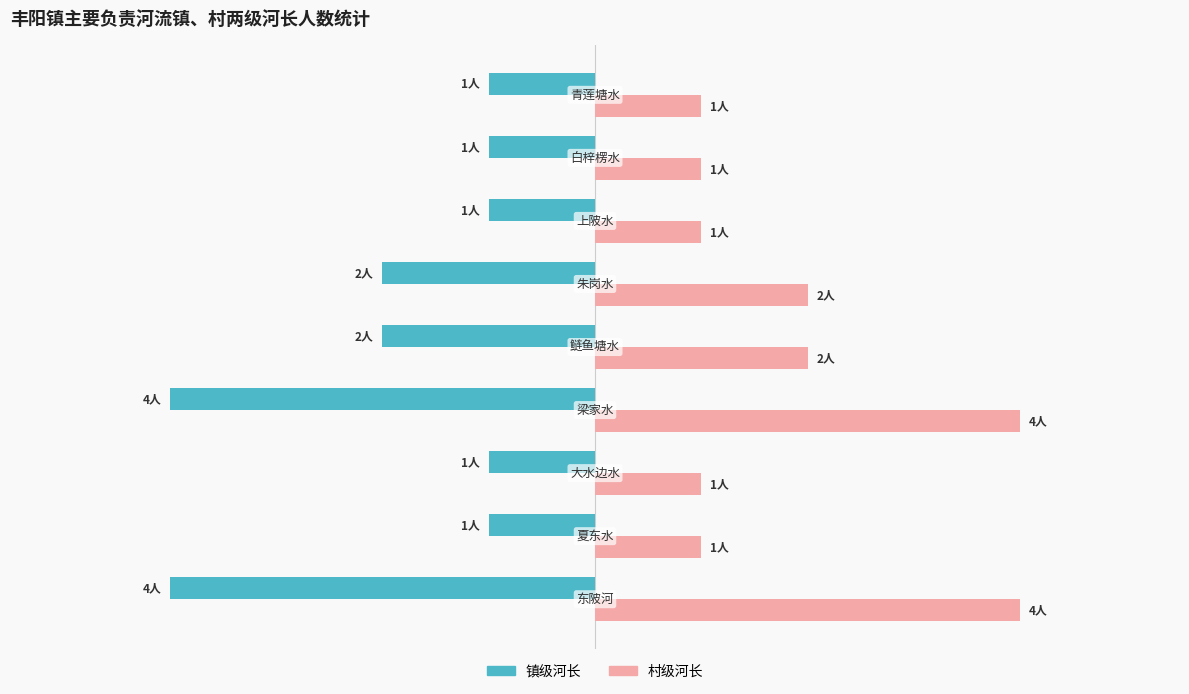

What are all the series names shown in the legend?

镇级河长, 村级河长